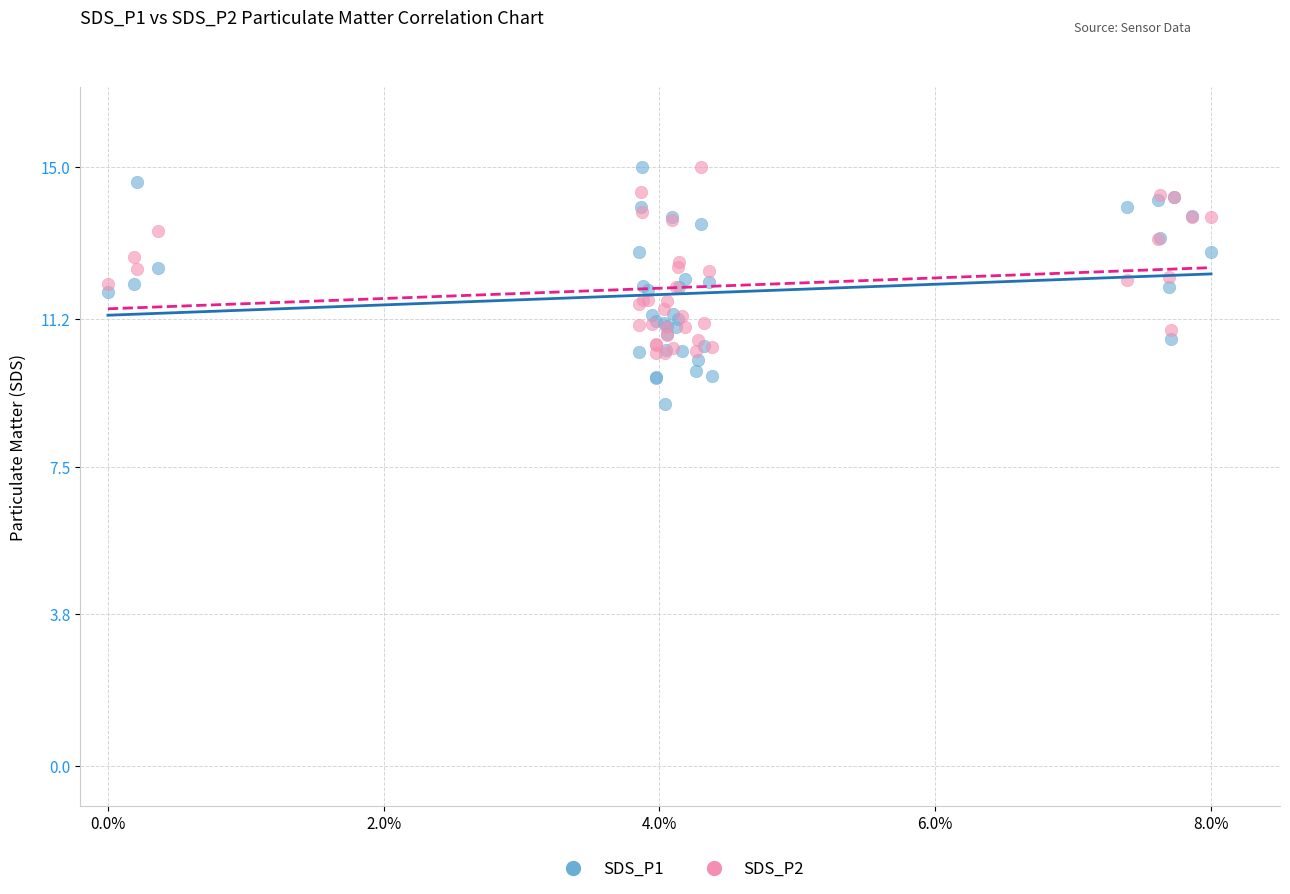

Which series reaches the minimum Y coordinate?

SDS_P1